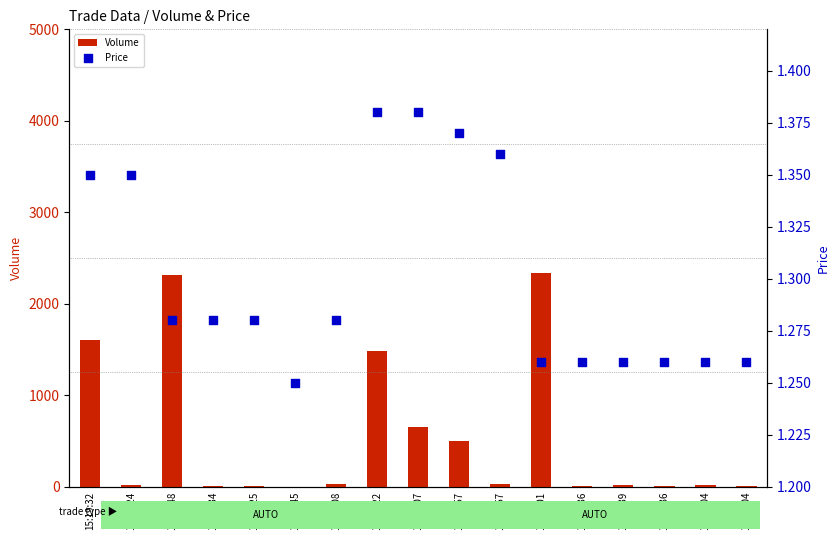

At which category is the sum across all series the highest?

11:59:01